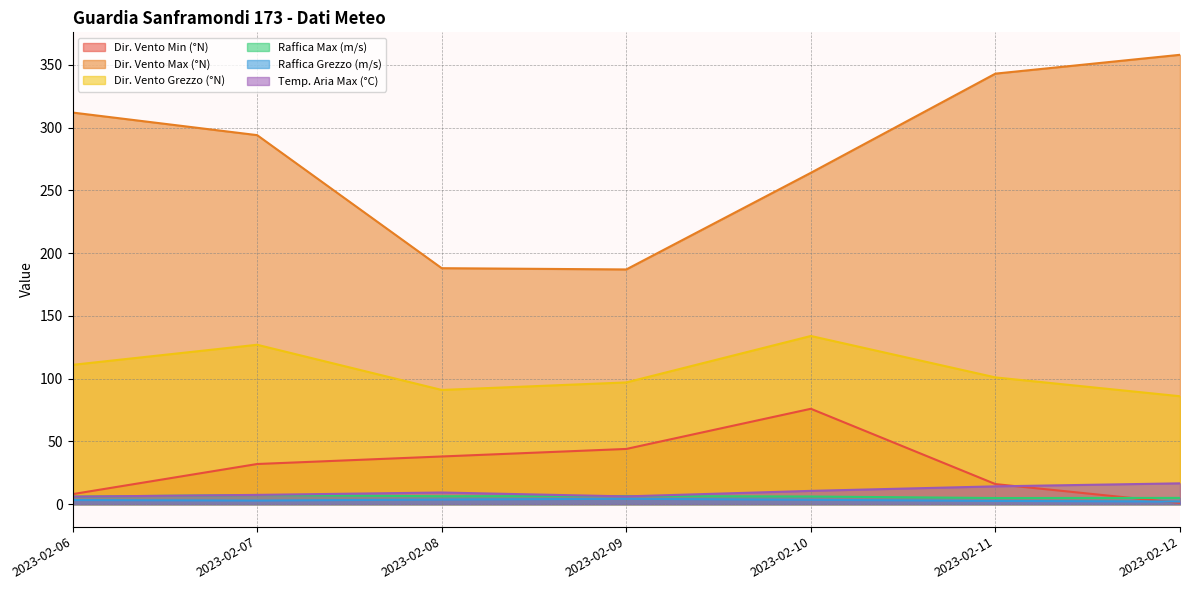

Where do Dir. Vento Min (°N) and Temp. Aria Max (°C) first cross each other?

2023-02-11 and 2023-02-12